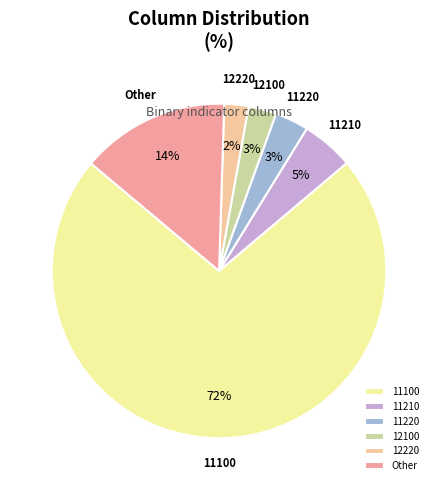

To the nearest percent, what is the difference between the largest and smallest slice percentages?

70%